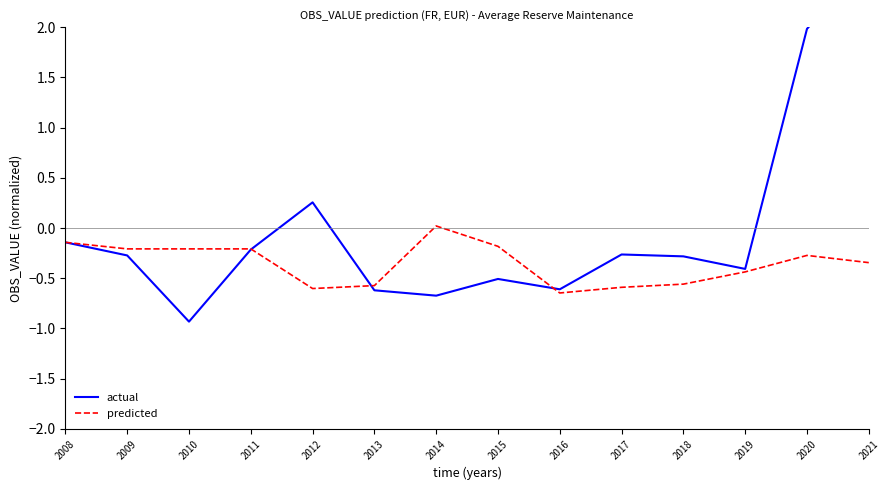

The predicted series shows -0.6 at 2019. True or false?

False